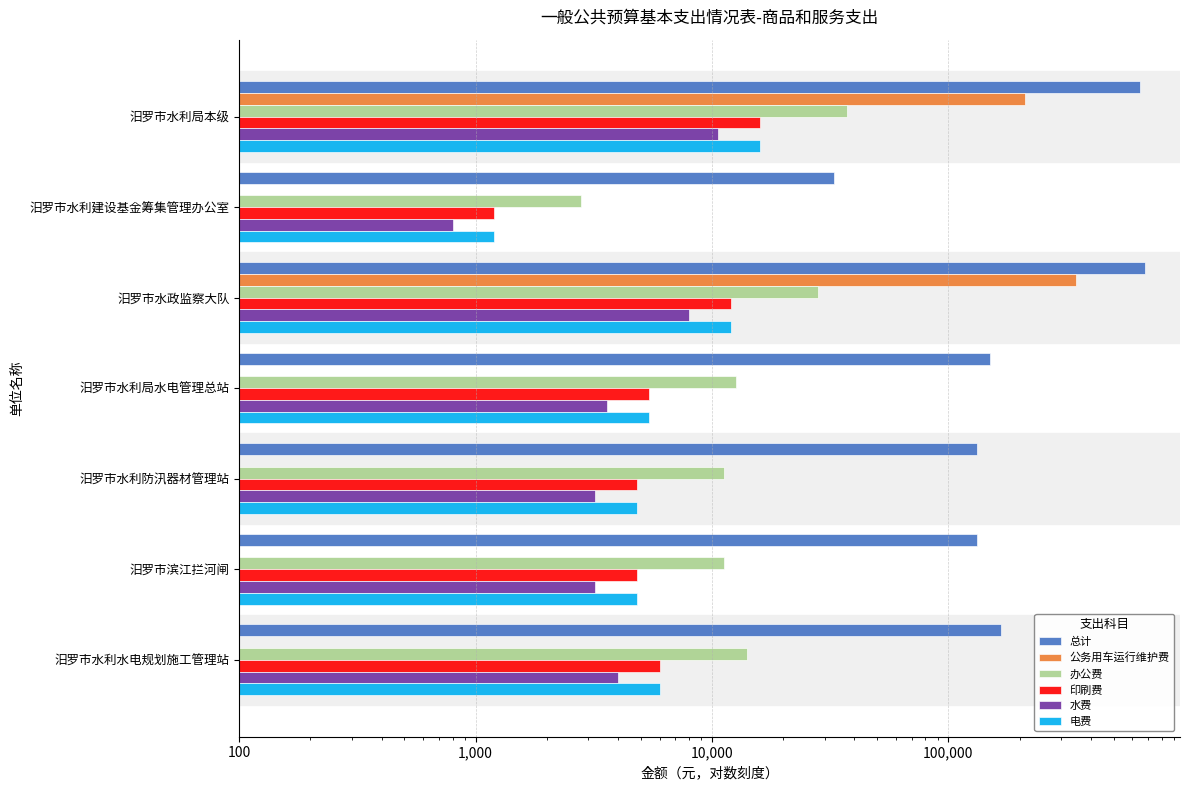

What is the difference between the 印刷费 values at 汨罗市水利局水电管理总站 and 汨罗市滨江拦河闸?

600